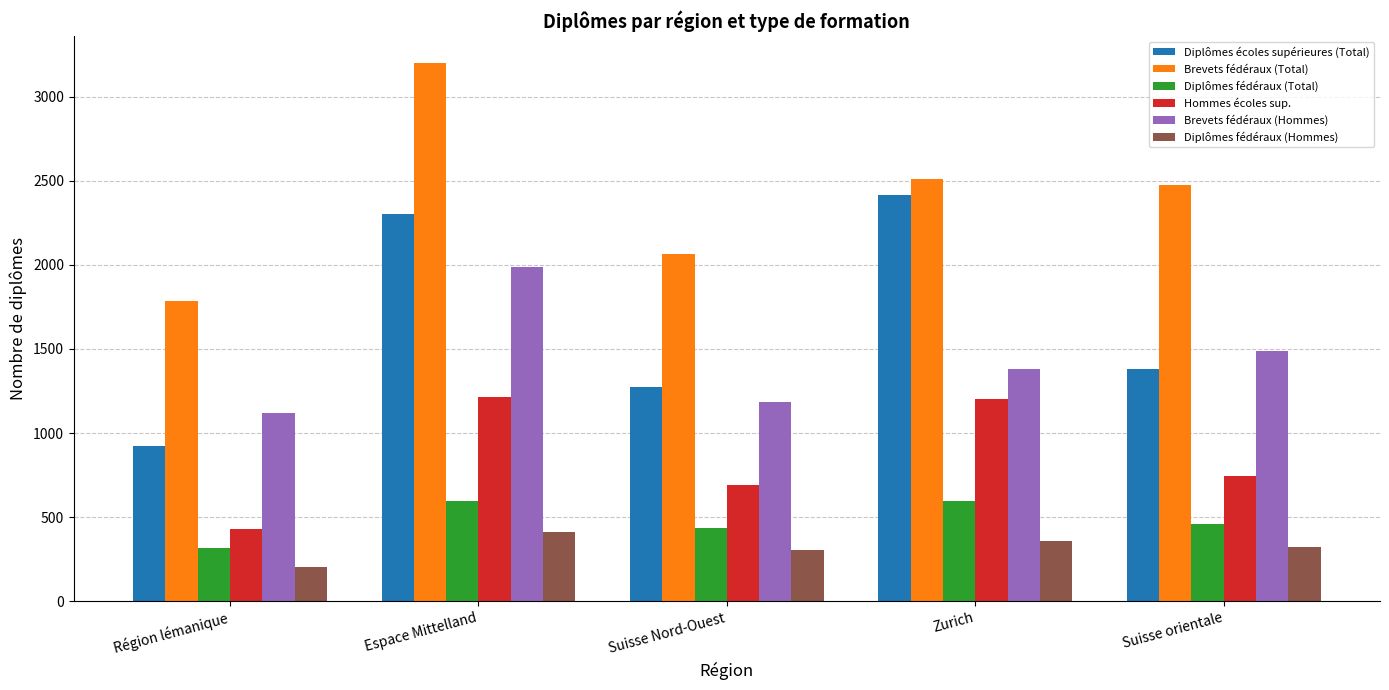

What is the value of the Diplômes fédéraux (Hommes) bar at the 5th from the left?

320